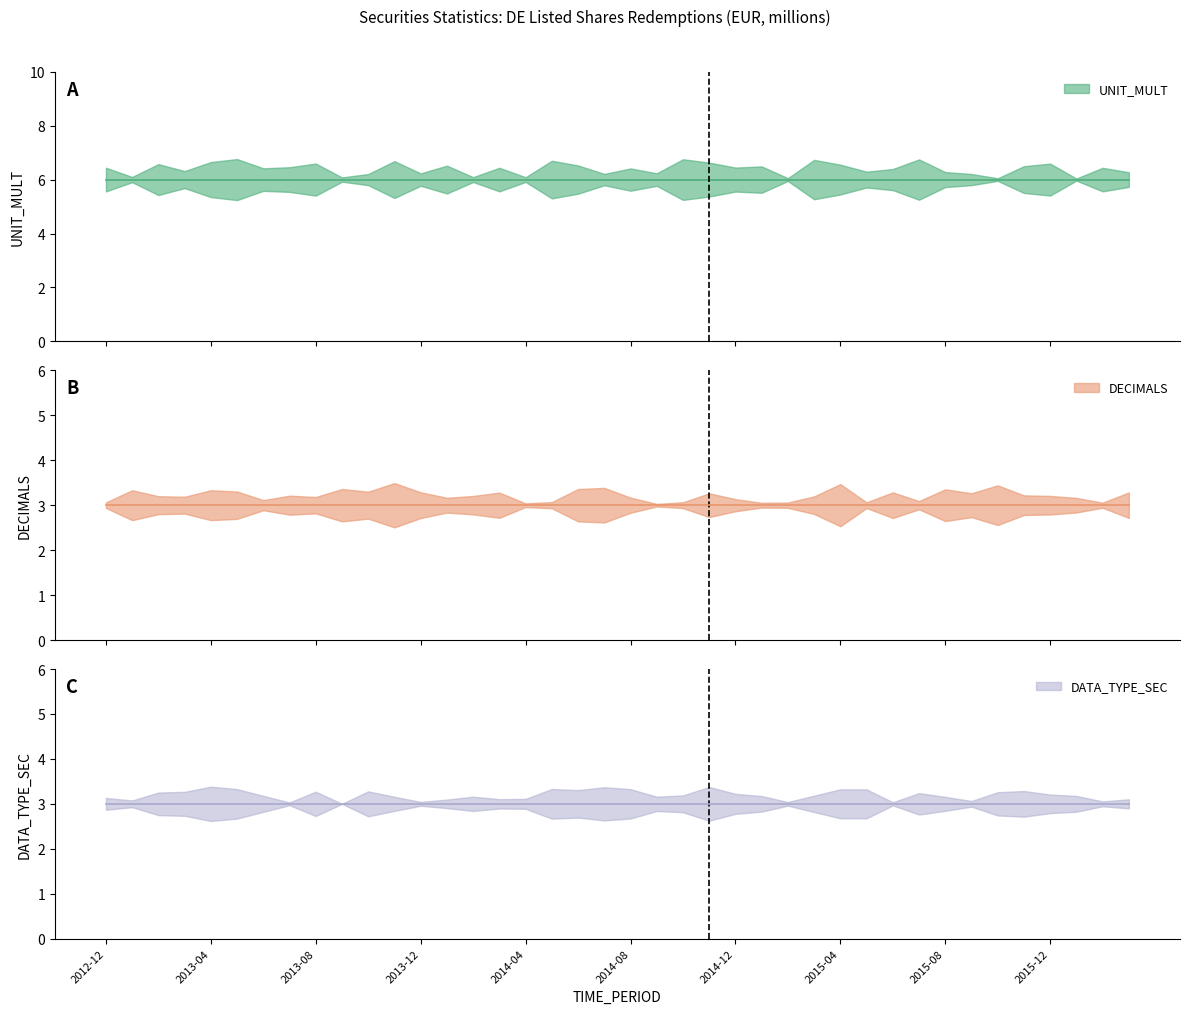

At how many categories does at least one series exceed 4?

40